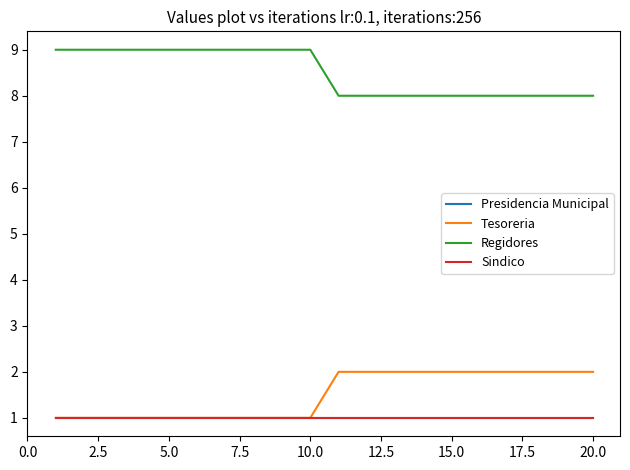

What is the value of the Tesoreria point at the 19th from the left?

2